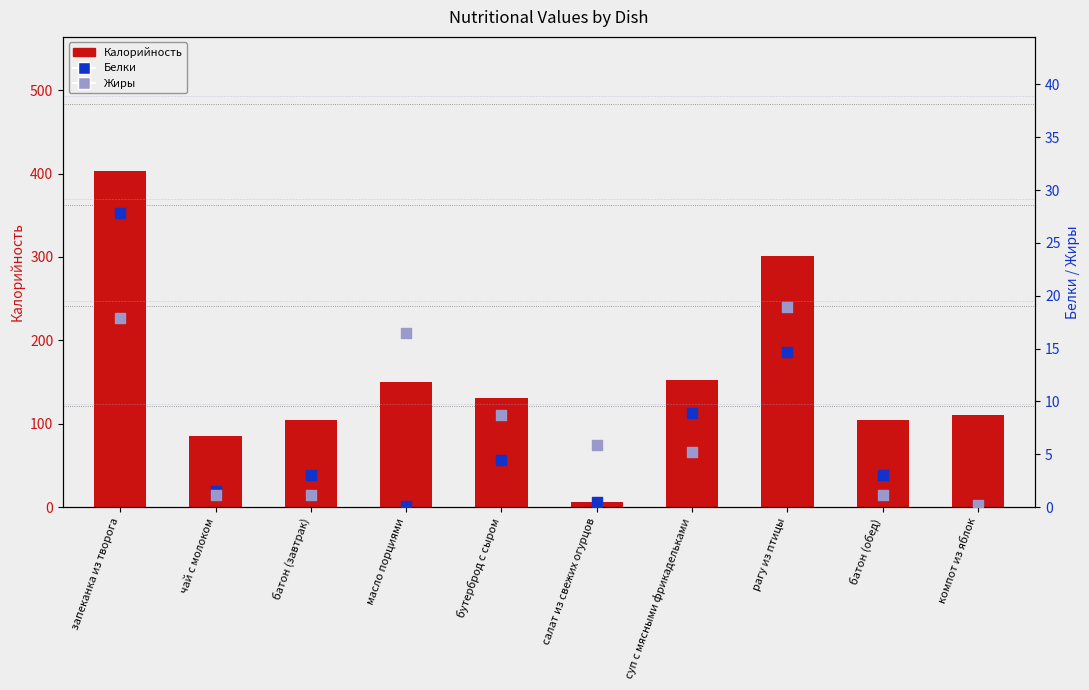

Which series has the largest Y range (max minus min)?

Калорийность